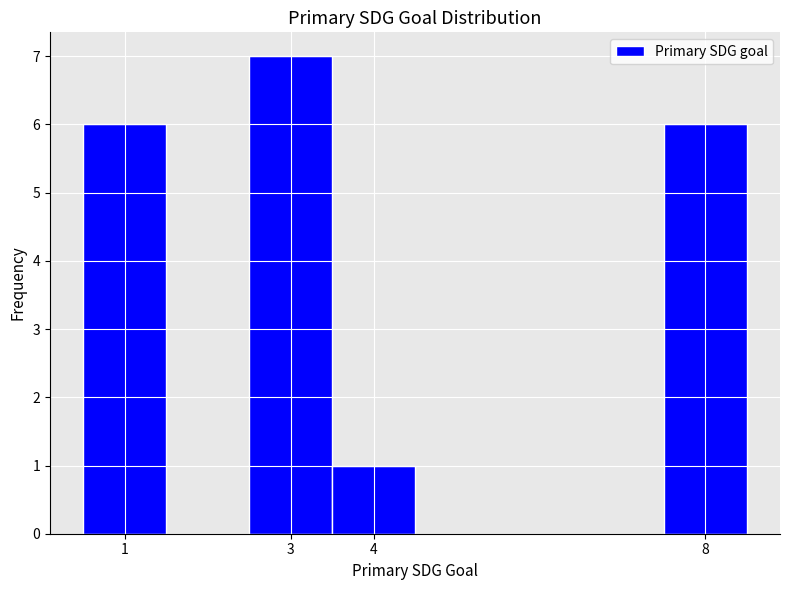

What is the height of the bar covering 0.5 to 1.5 on the x-axis? The values are not printed on the chart, so give them approximately, as read against the axis.

6